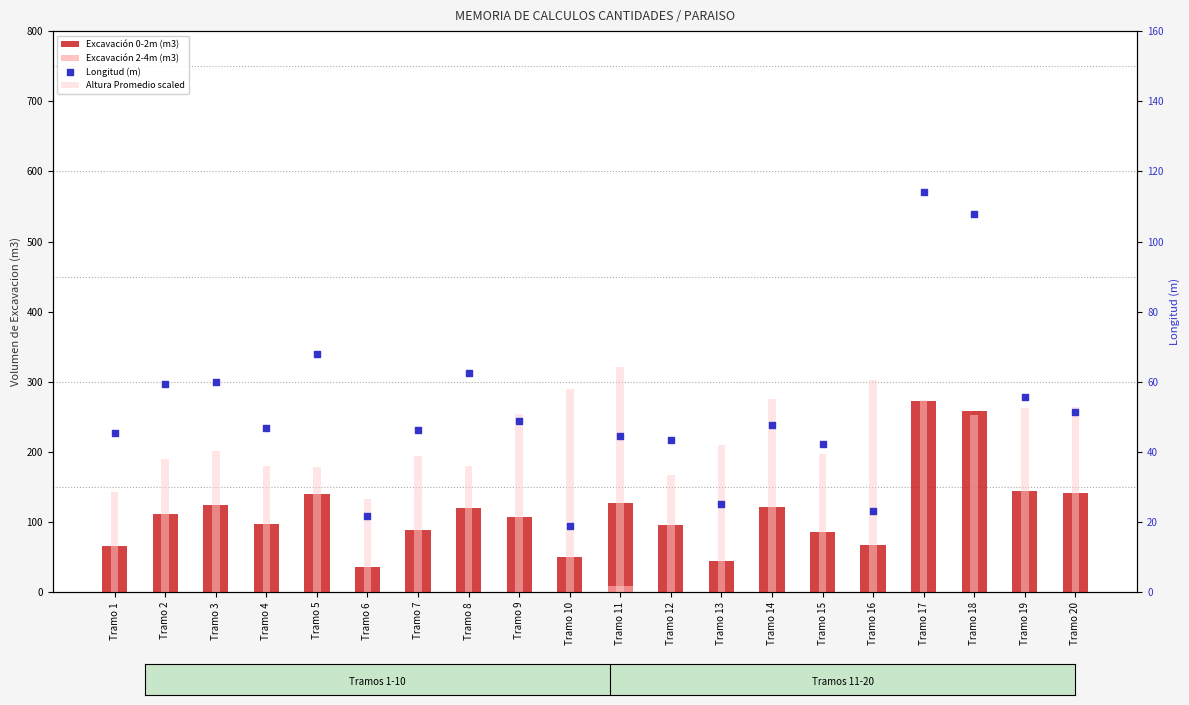

Which series has the largest total across all categories?

Excavación 0-2m (m3)